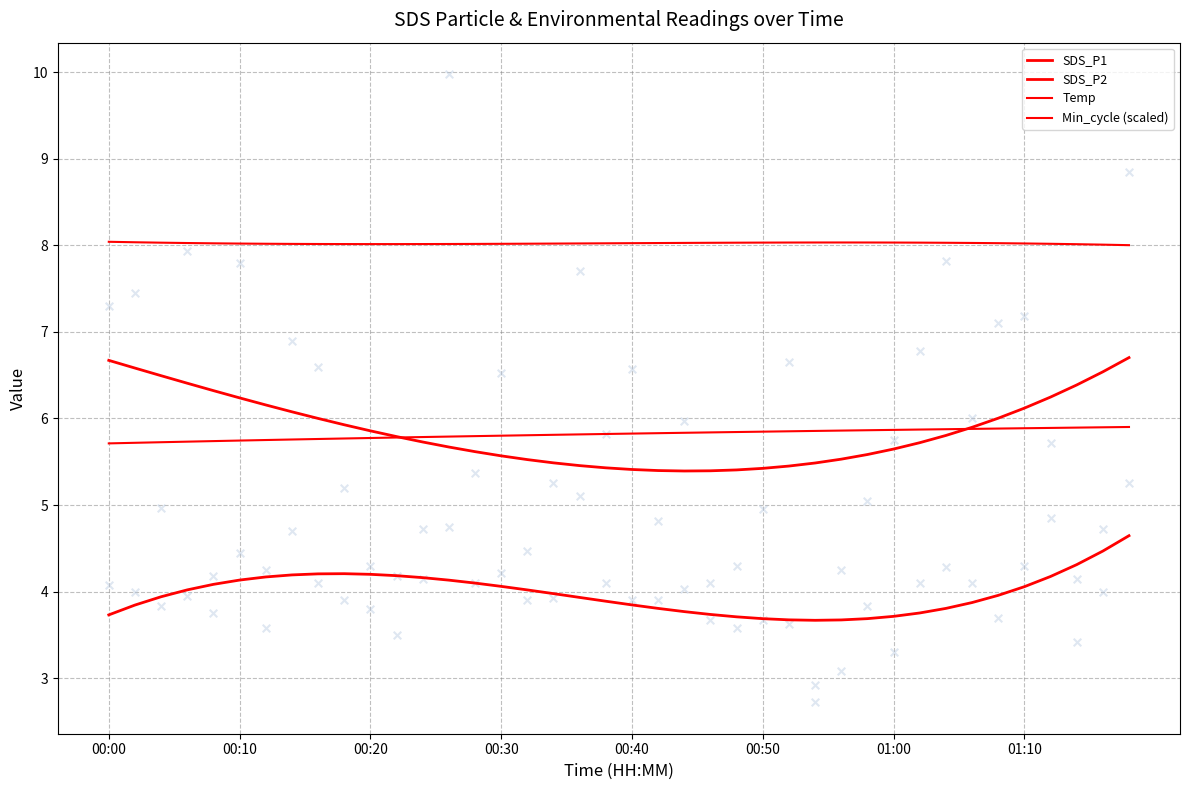

What is the total value across all series at 37?

24.6